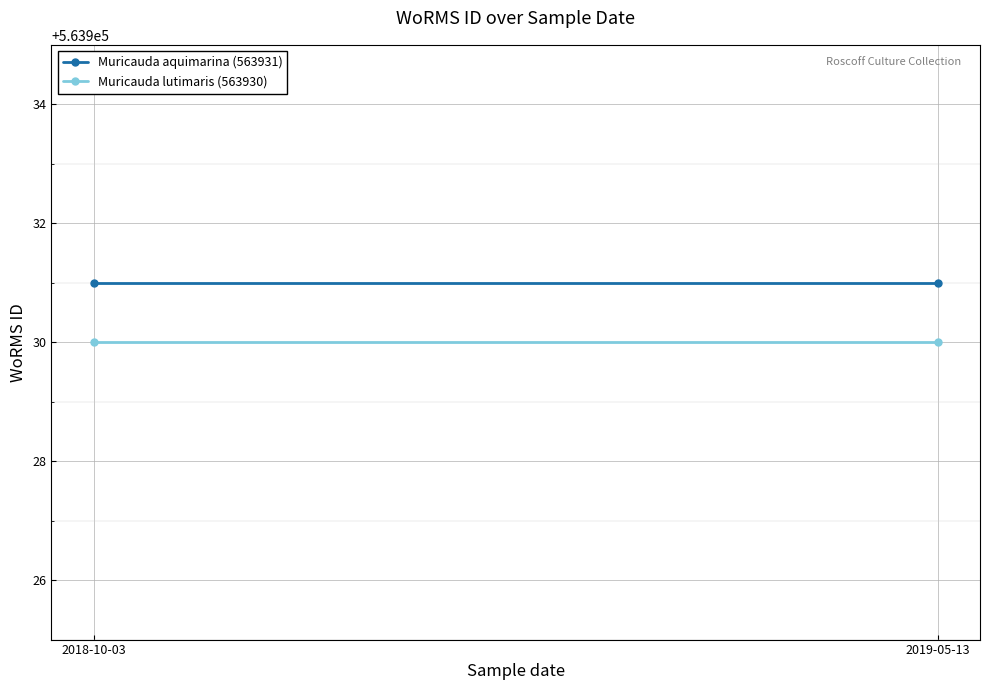

Reading right to left, transcribe all the data shown in this chart.

Muricauda aquimarina (563931): 2019-05-13=563931	2018-10-03=563931
Muricauda lutimaris (563930): 2019-05-13=563930	2018-10-03=563930